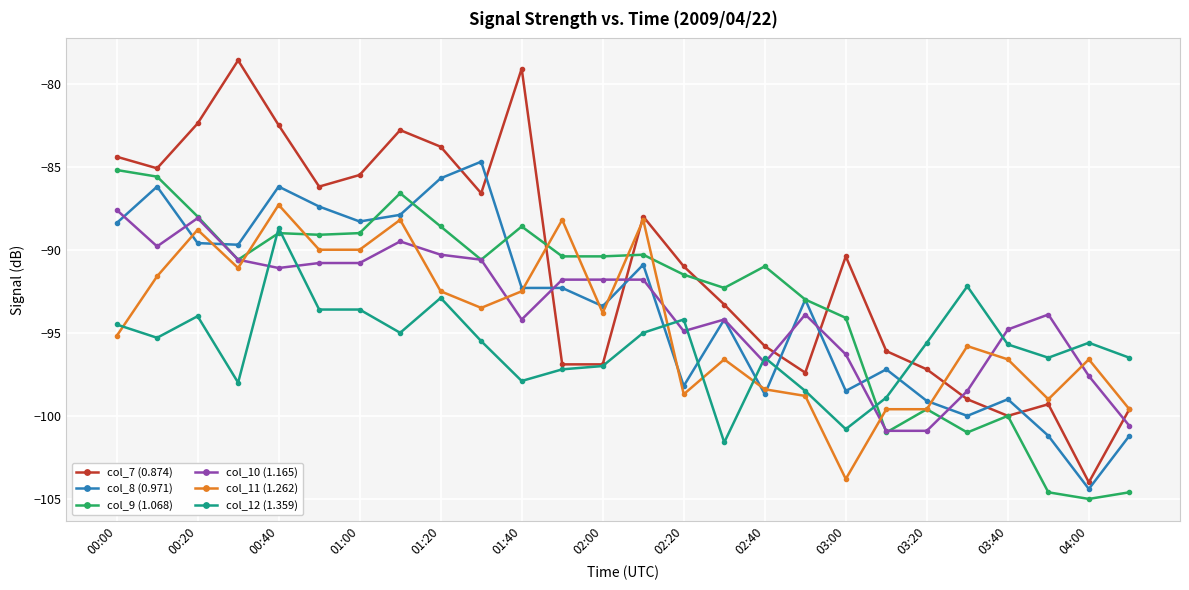

True or false: col_8 (0.971) and col_12 (1.359) cross at least once.

True